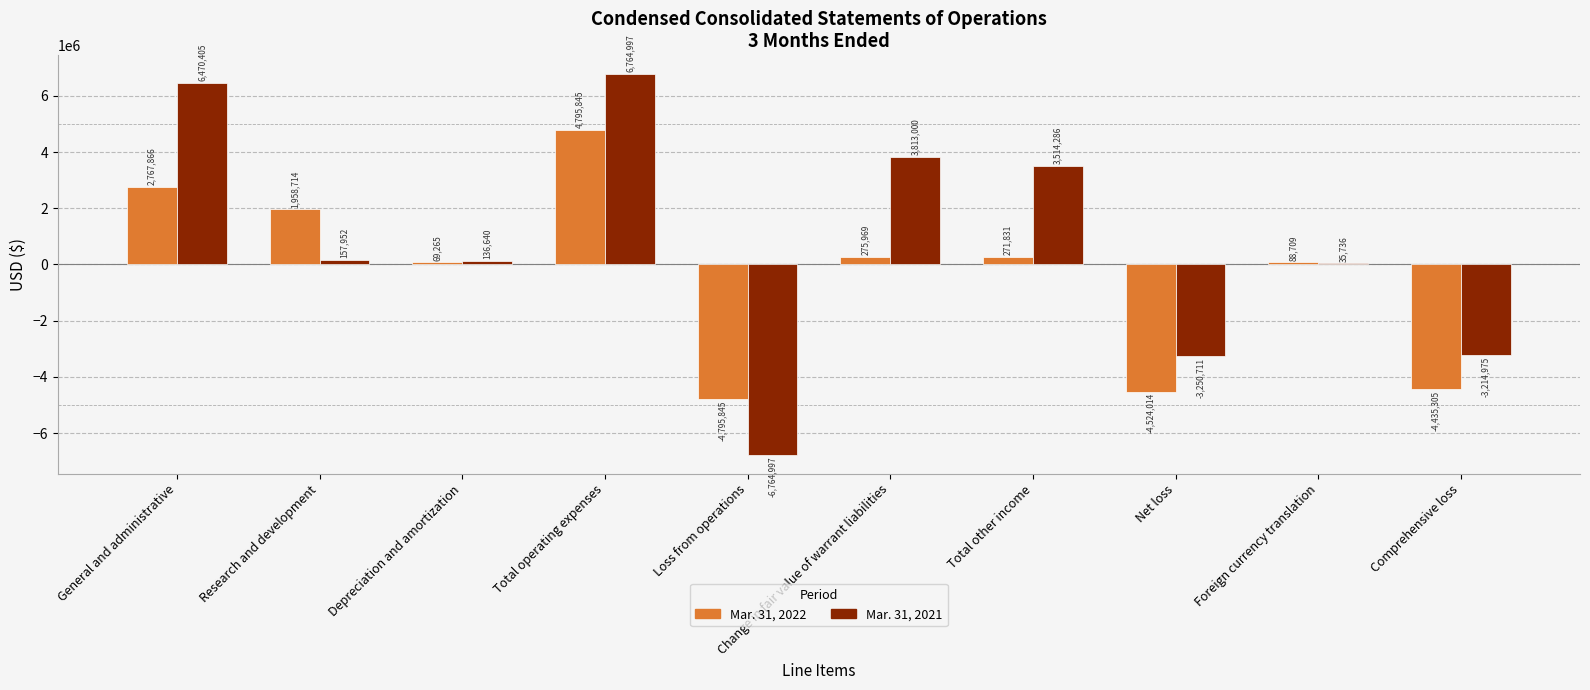

What is the difference between the Mar. 31, 2022 values at Total operating expenses and Foreign currency translation?

4707136